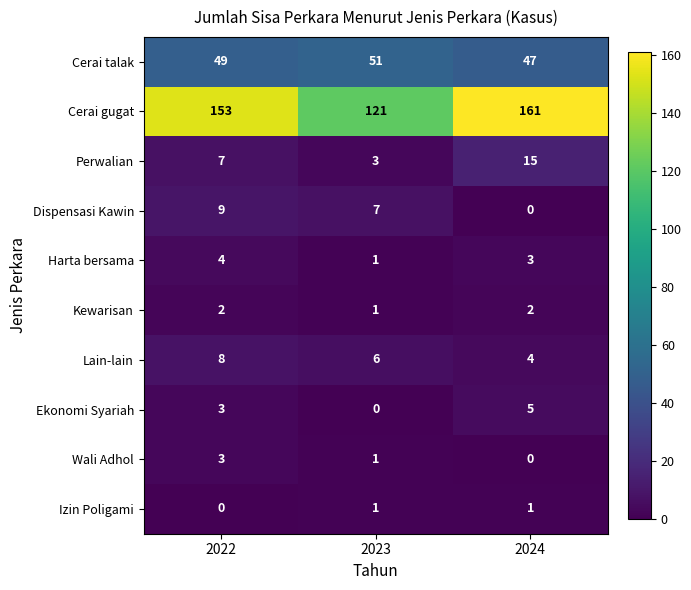

Reading left to right, what are all the values shown in this chart?

Cerai talak: 49	51	47
Cerai gugat: 153	121	161
Perwalian: 7	3	15
Dispensasi Kawin: 9	7	0
Harta bersama: 4	1	3
Kewarisan: 2	1	2
Lain-lain: 8	6	4
Ekonomi Syariah: 3	0	5
Wali Adhol: 3	1	0
Izin Poligami: 0	1	1